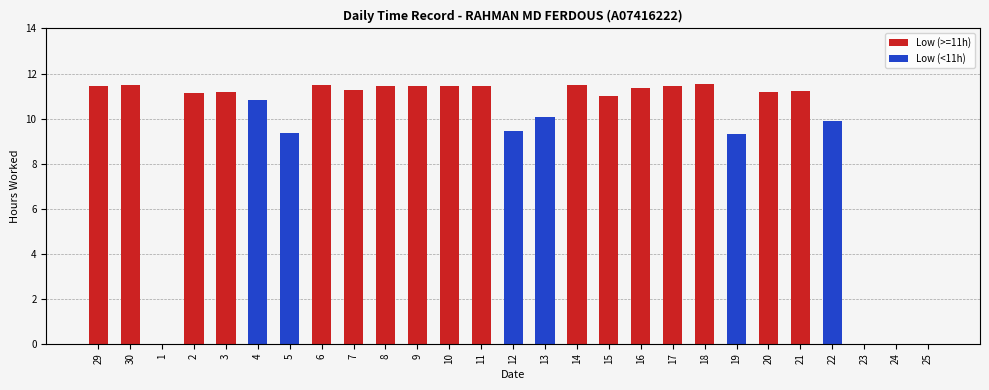

Reading right to left, list all the values displayed in this chart.

25=0.0	24=0.0	23=0.0	22=9.9	21=11.2	20=11.2	19=9.3	18=11.6	17=11.4	16=11.4	15=11.0	14=11.5	13=10.1	12=9.4	11=11.4	10=11.4	9=11.4	8=11.4	7=11.3	6=11.5	5=9.4	4=10.8	3=11.2	2=11.2	1=0.0	30=11.5	29=11.4